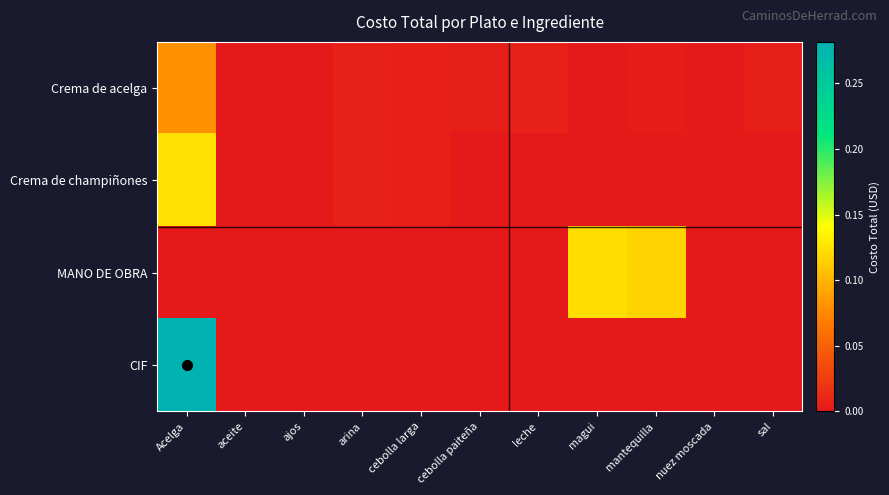

At how many categories does at least one series exceed 0?

11